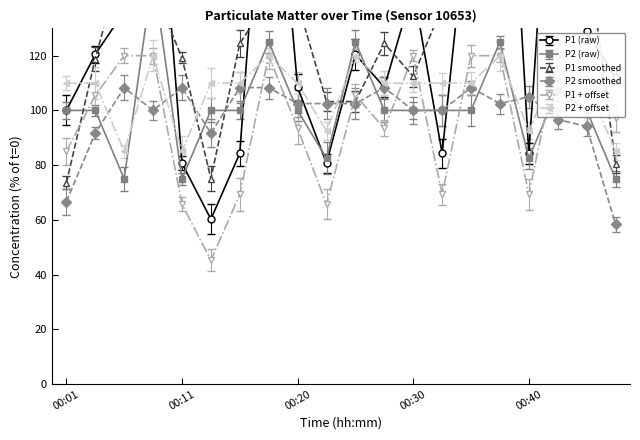

True or false: P2 and P1 cross at least once.

True